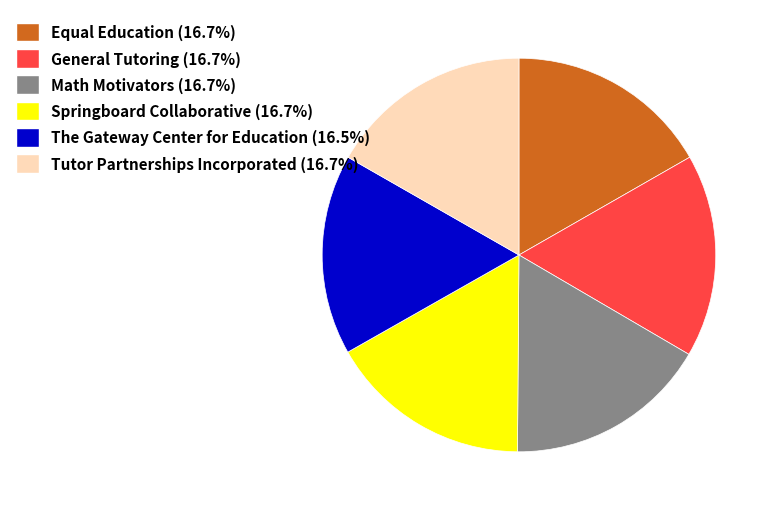

What is the ratio of the value at Springboard Collaborative (16.7%) to the value at Math Motivators (16.7%)?

1.0